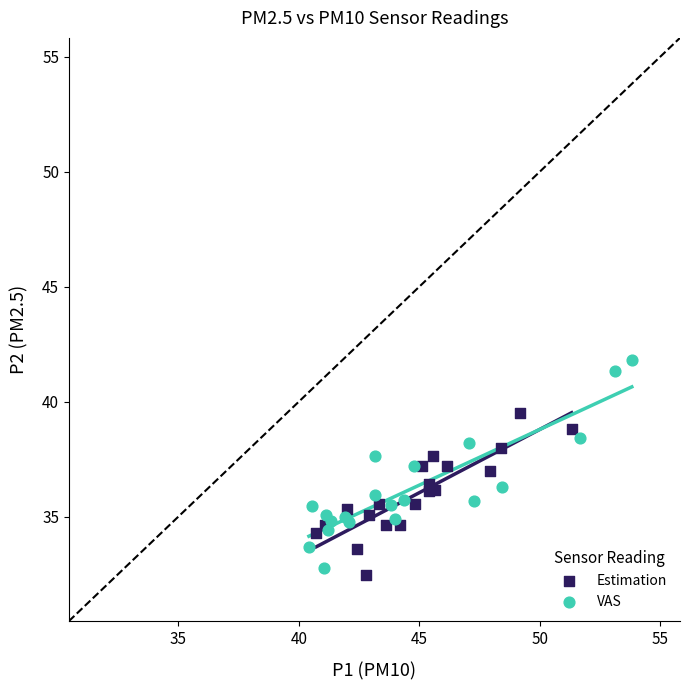

Which series reaches the maximum Y coordinate?

VAS